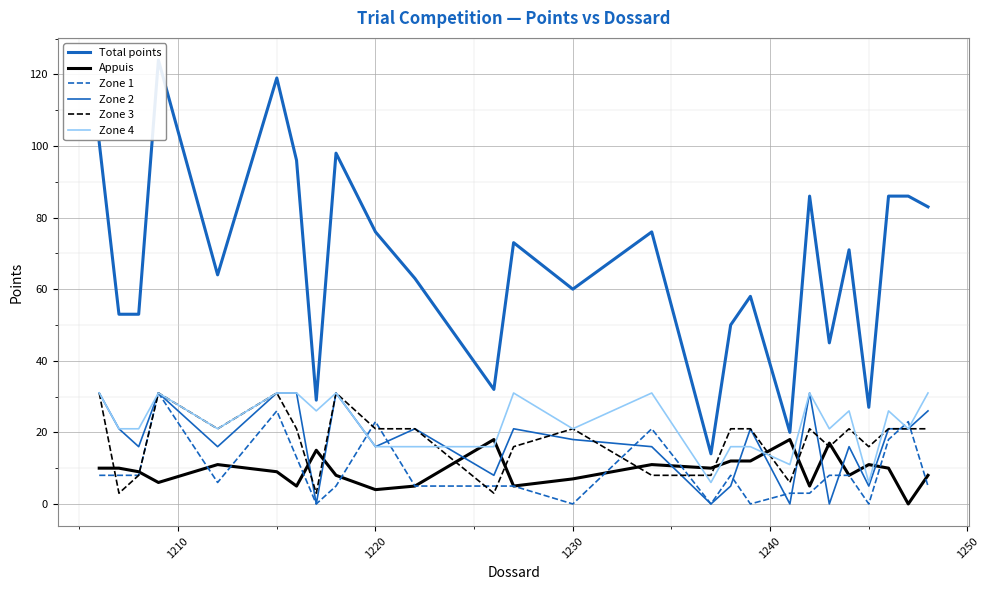

Does the chart display data point markers on the line(s)?

No